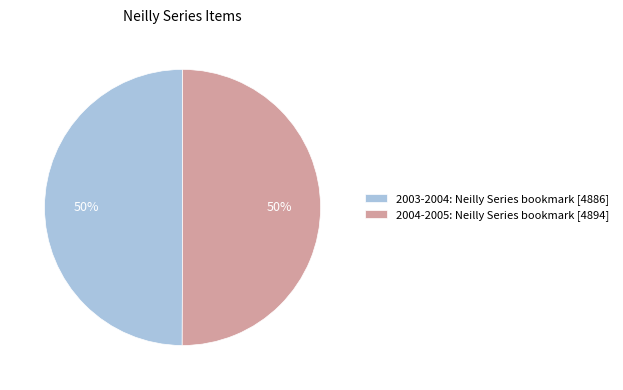

Is it true that 2004-2005: Neilly Series bookmark [4894] is 50% of the pie?

True